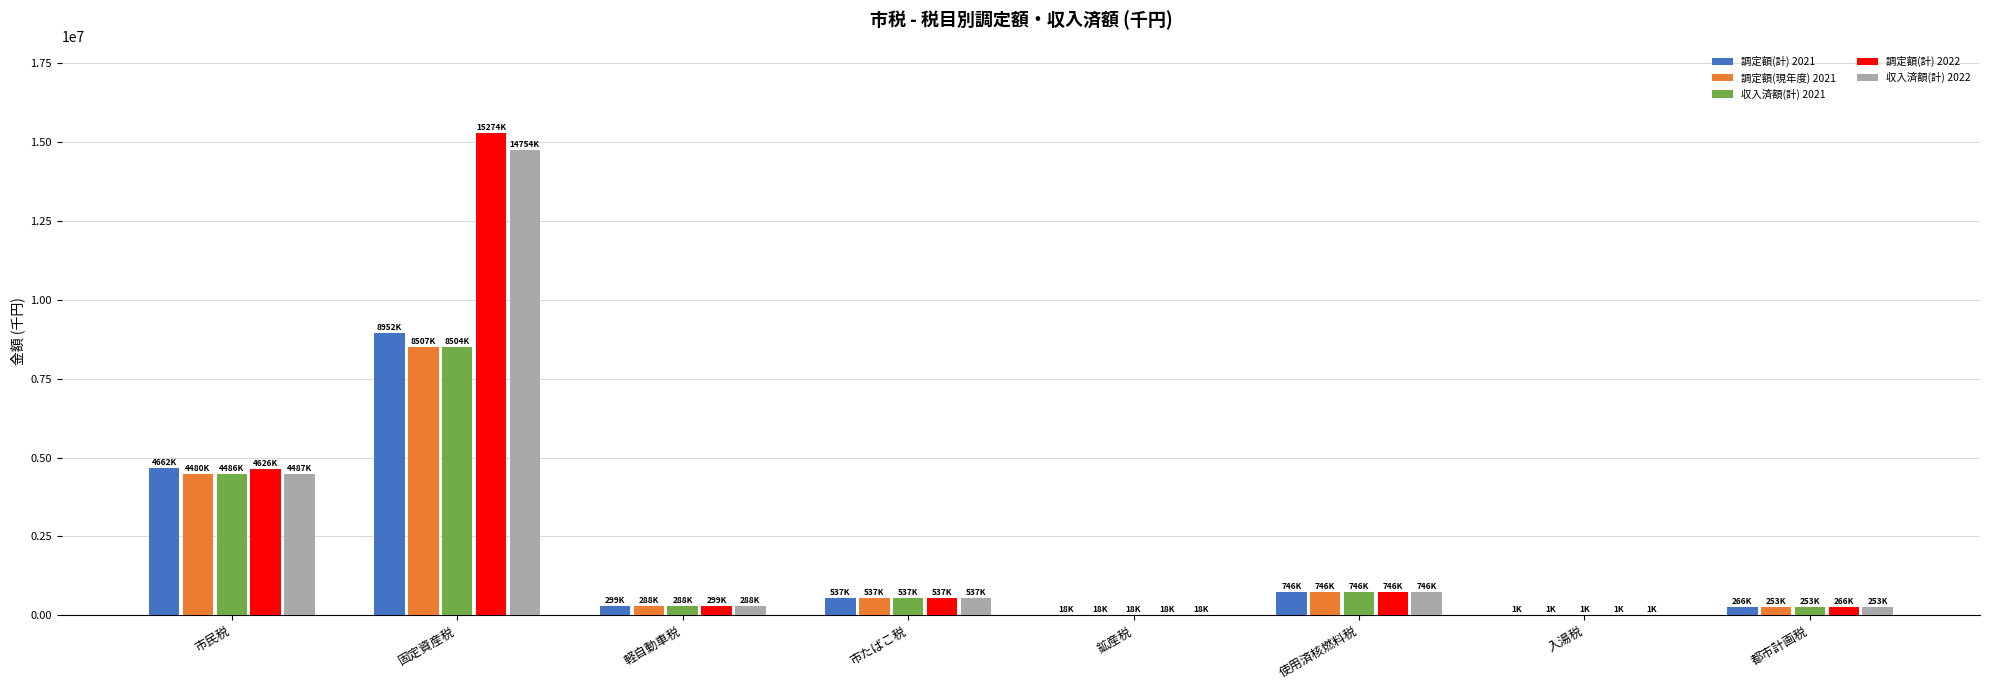

How many distinct data groups are displayed?

5